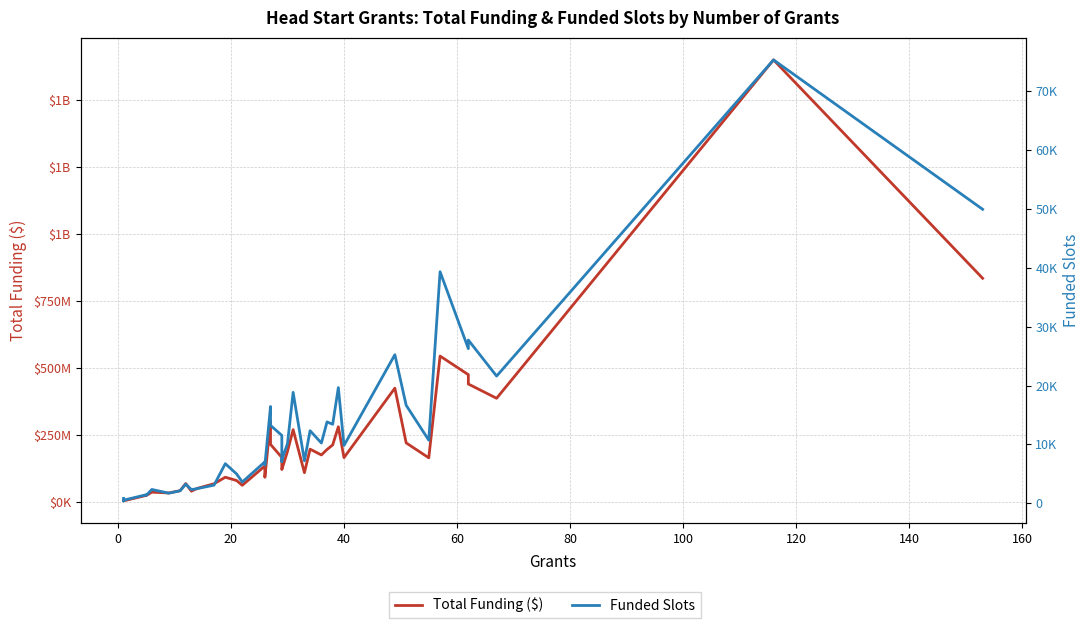

Does the chart have visible grid lines?

Yes